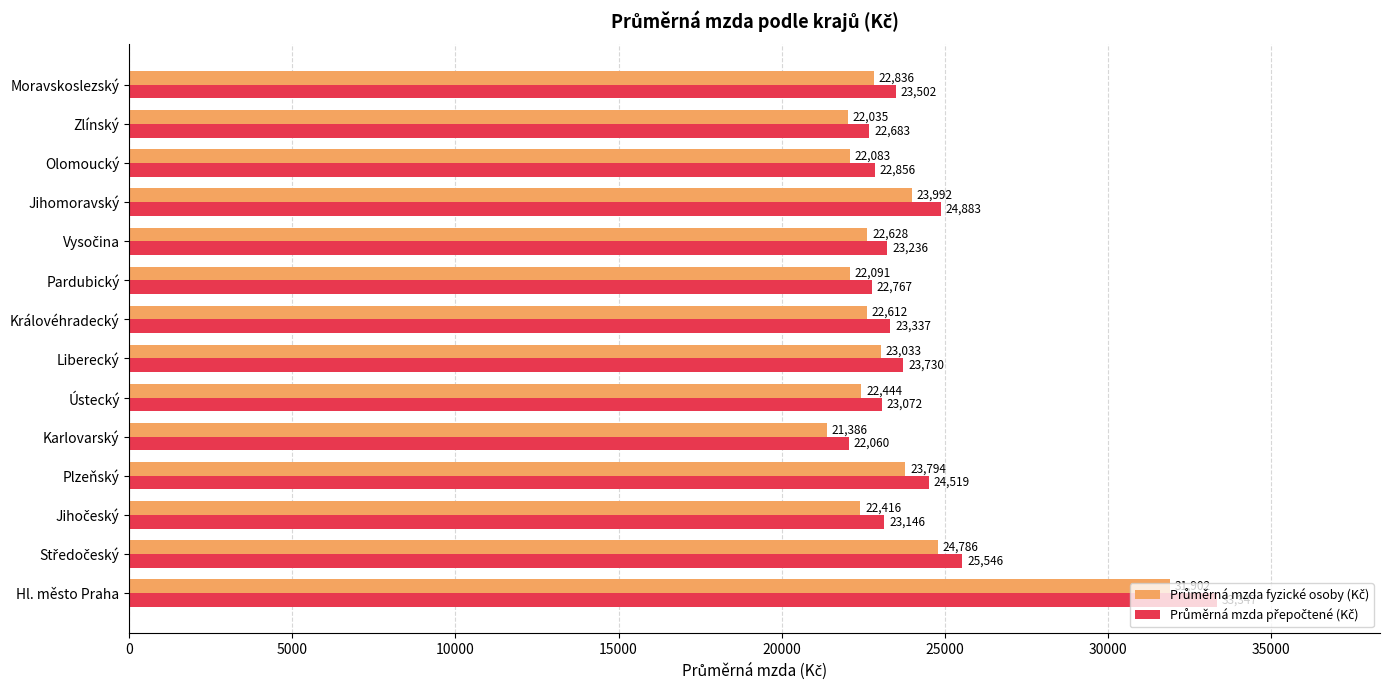

At which category is the sum across all series the highest?

Hl. město Praha